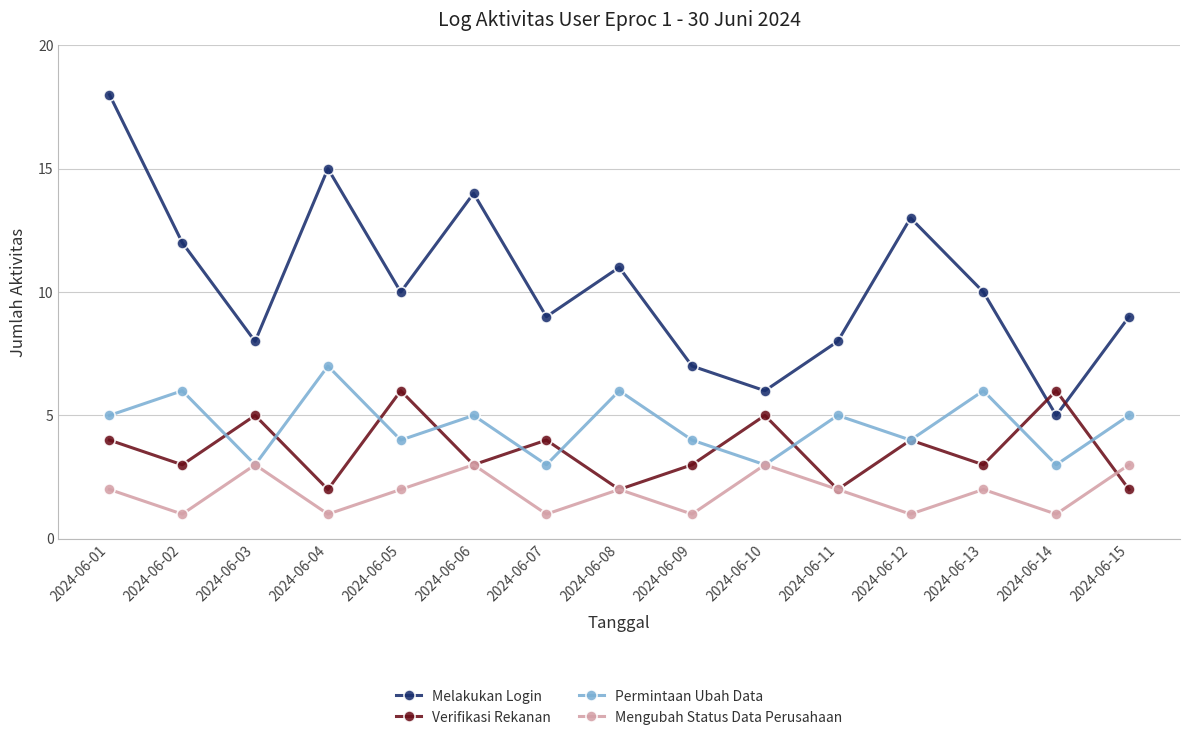

Which series changed the most between 2024-06-12 and 2024-06-13?

Melakukan Login